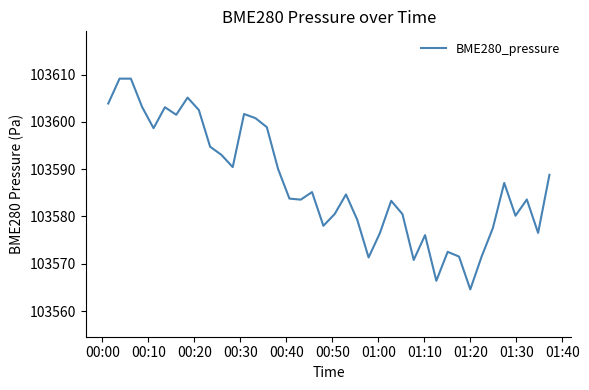

What is the greatest value displayed?

103609.1